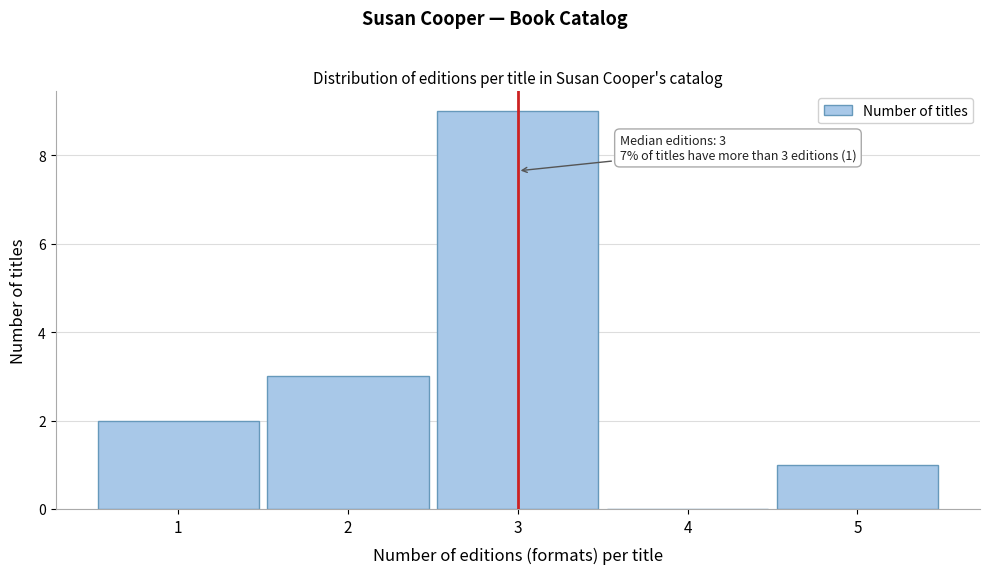

Which range on the x-axis has the tallest bar?

2.5 to 3.5